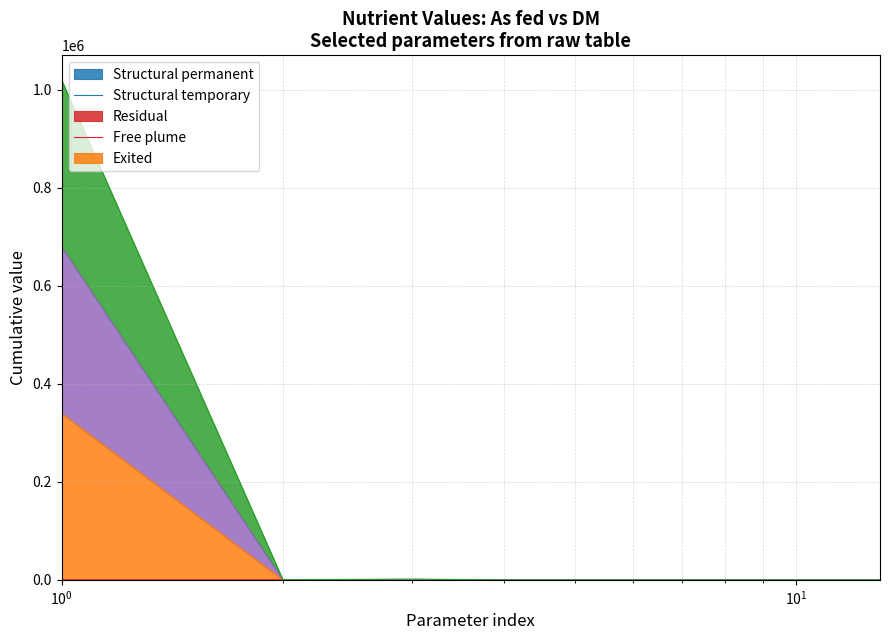

Does the chart display data point markers on the line(s)?

No